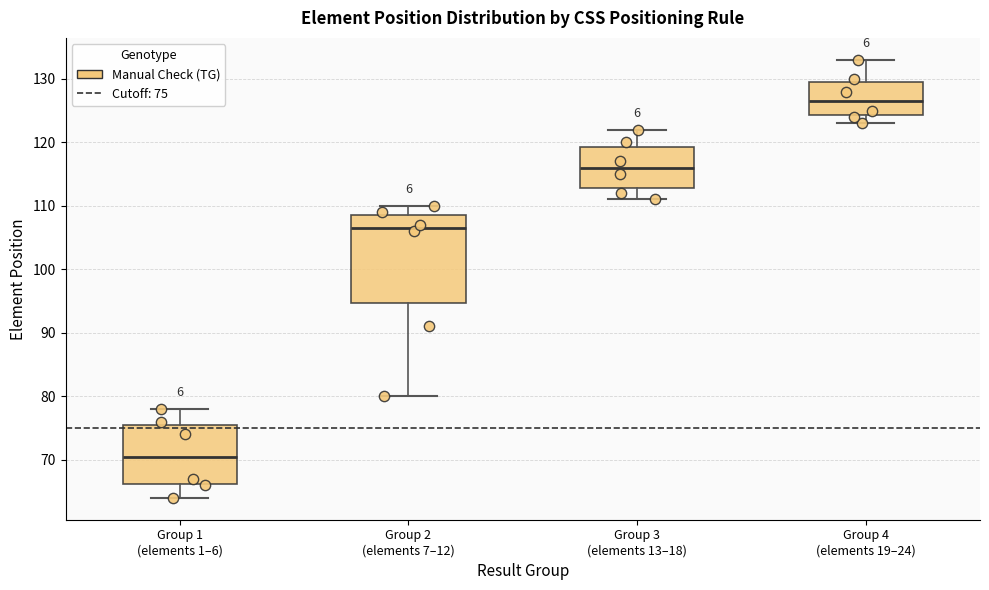

Where does the lower whisker of the box for Group 3 (elements 13–18) end on the y-axis? The values are not printed on the chart, so give them approximately, as read against the axis.

111